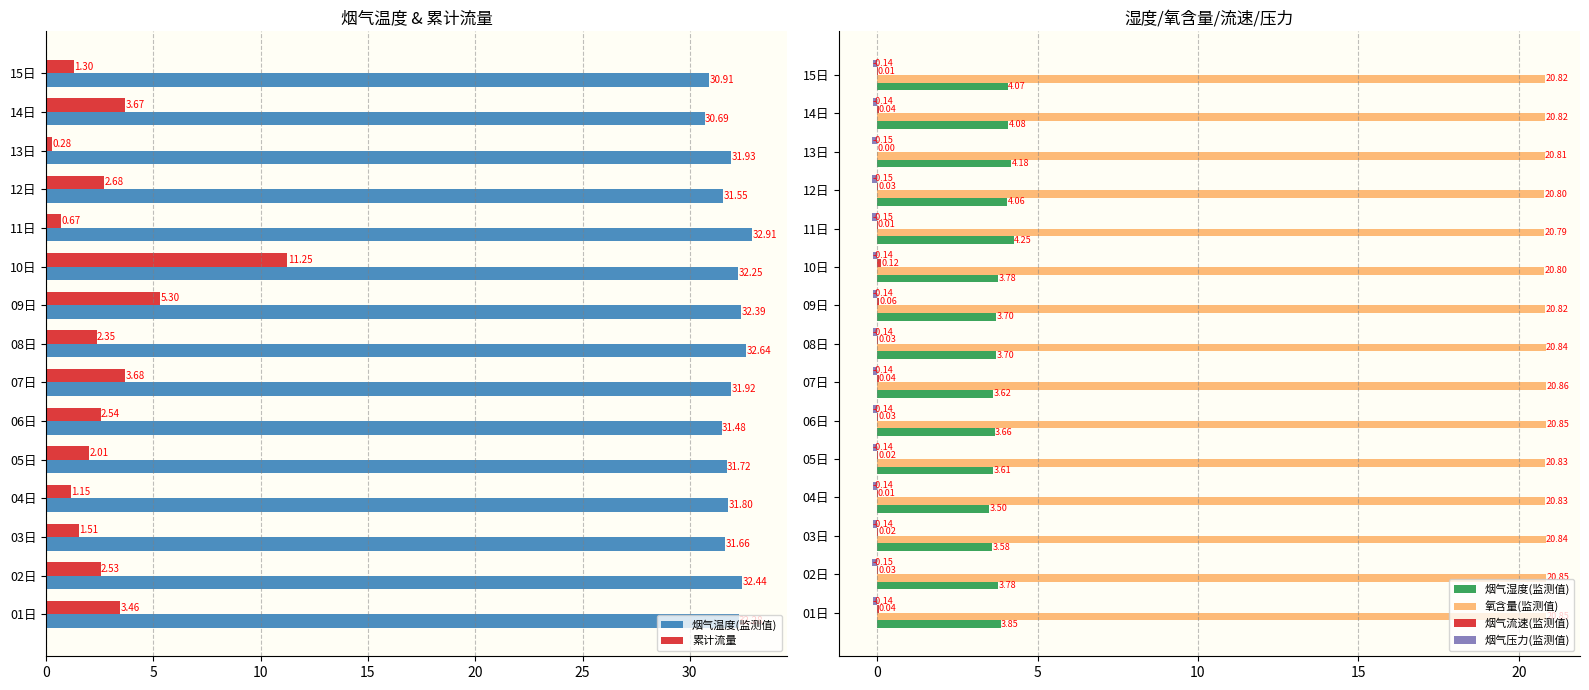

Is it true that 烟气温度(监测值) equals 32.3 at 01日?

True